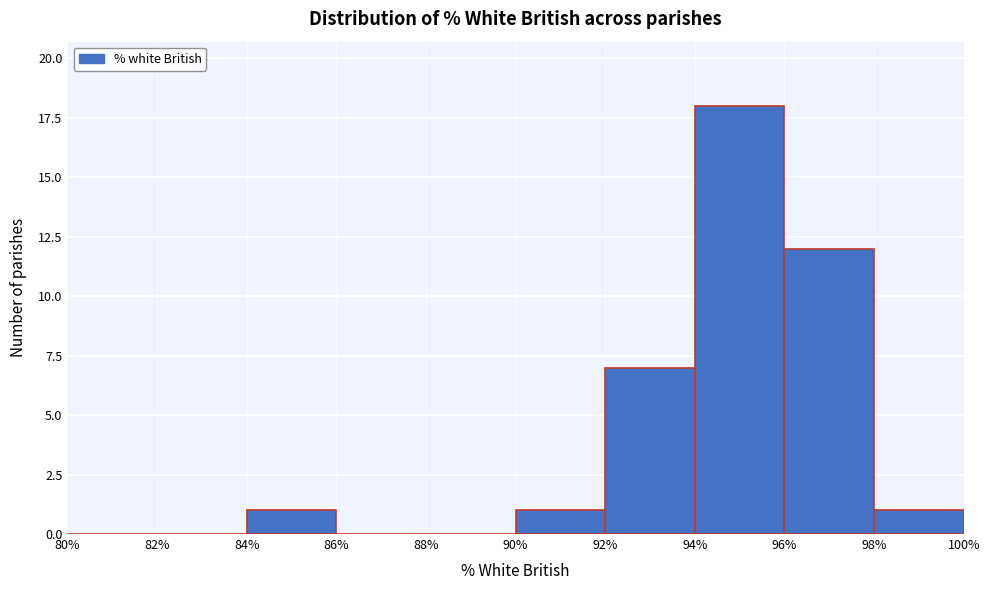

Over which range of the x-axis is the bar tallest?

94% to 96%